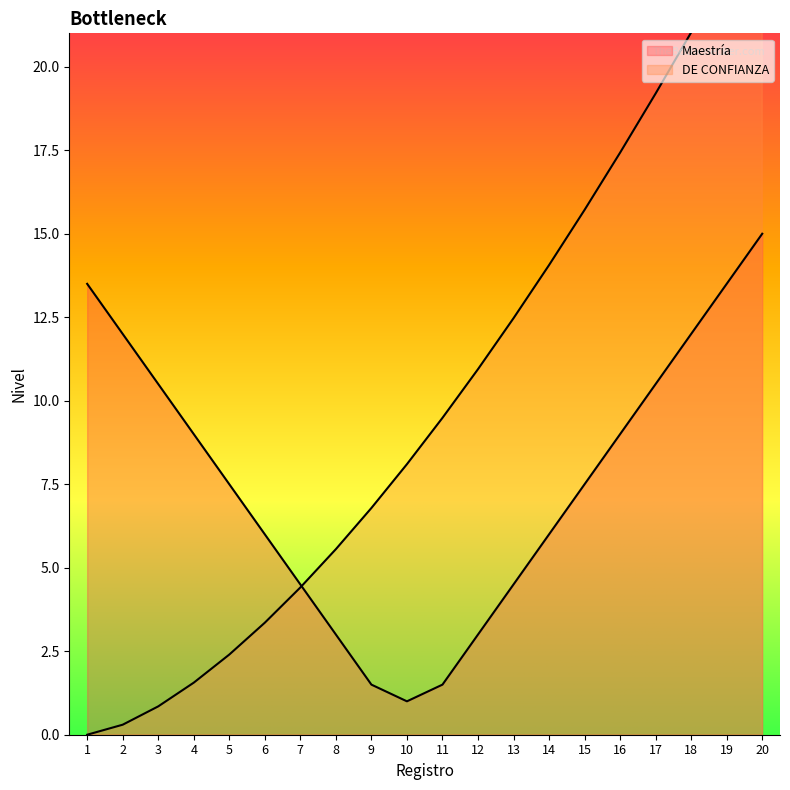

What is the sum of all values?

201.4